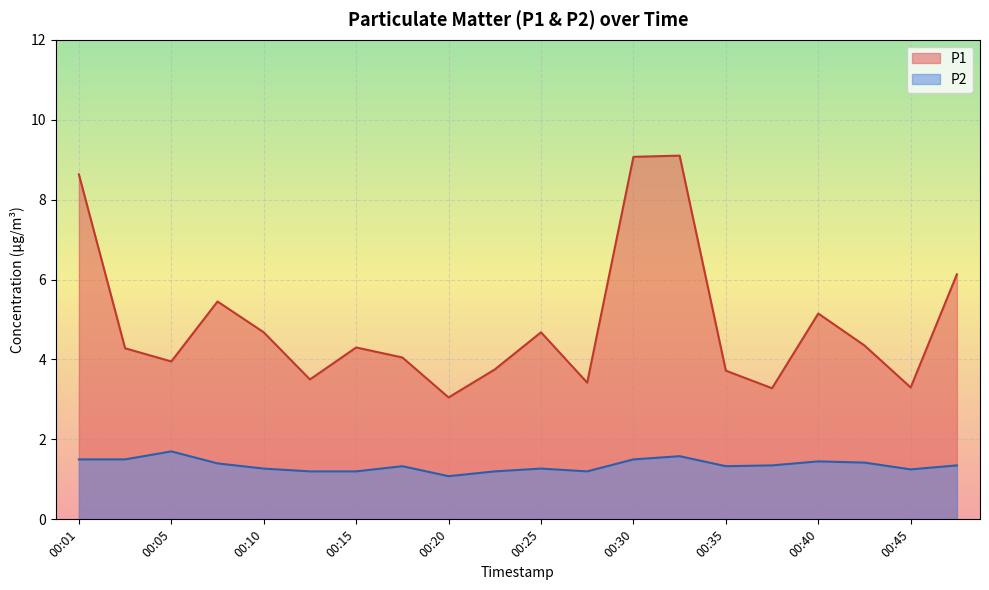

True or false: P2 and P1 intersect in this chart.

False